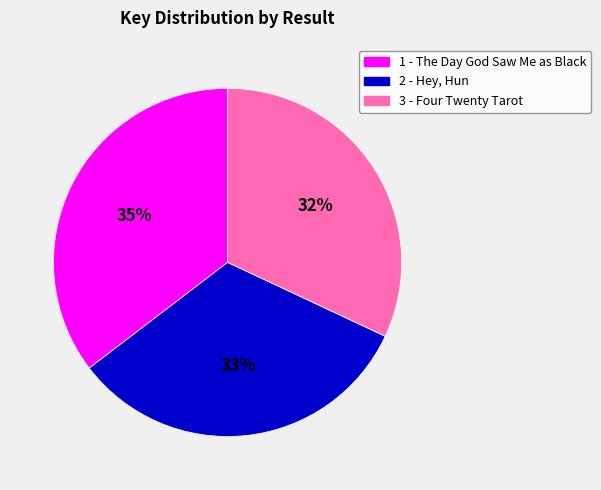

How many slices are in this pie chart?

3